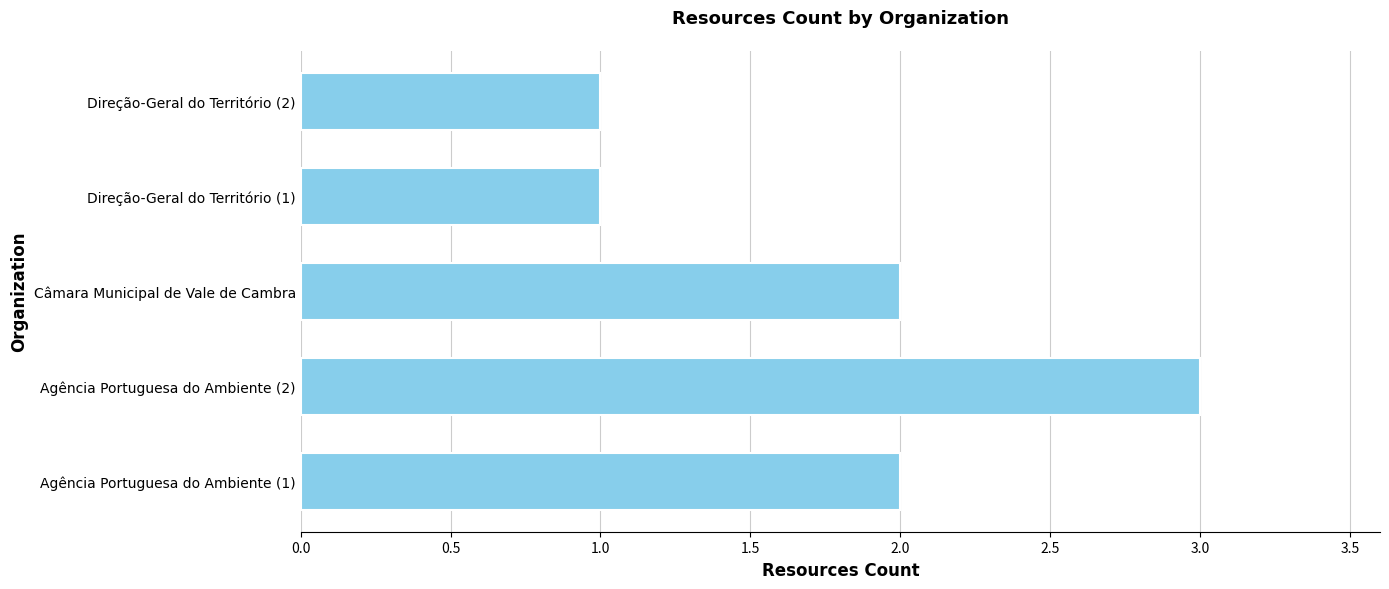

Reading top to bottom, list all the values displayed in this chart.

Direção-Geral do Território (2)=1	Direção-Geral do Território (1)=1	Câmara Municipal de Vale de Cambra=2	Agência Portuguesa do Ambiente (2)=3	Agência Portuguesa do Ambiente (1)=2